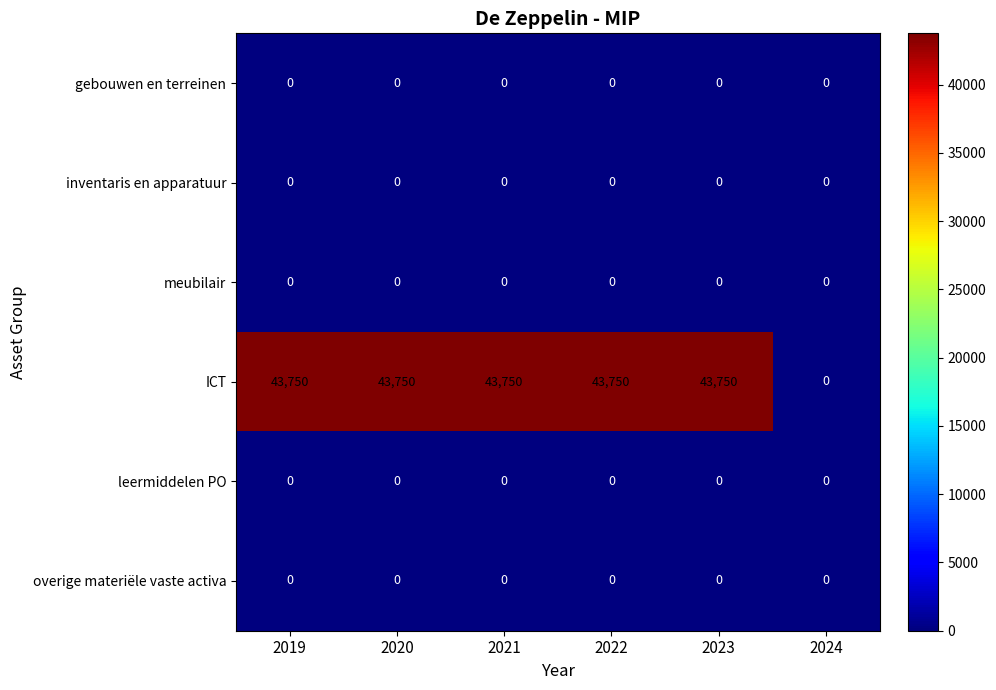

The gebouwen en terreinen series shows 0 at 2024. True or false?

True